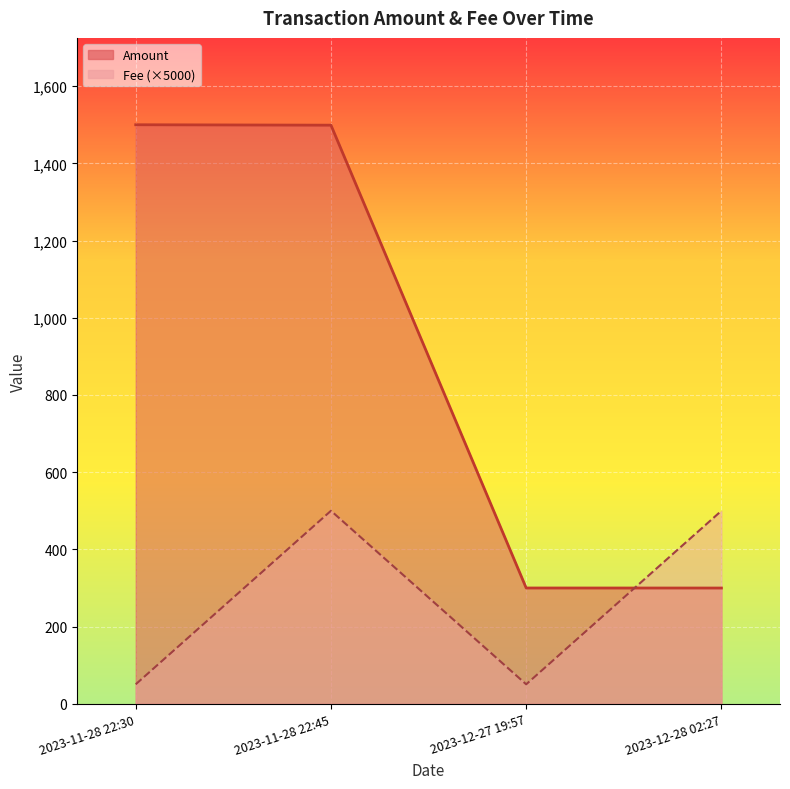

How many lines are shown in the chart?

2